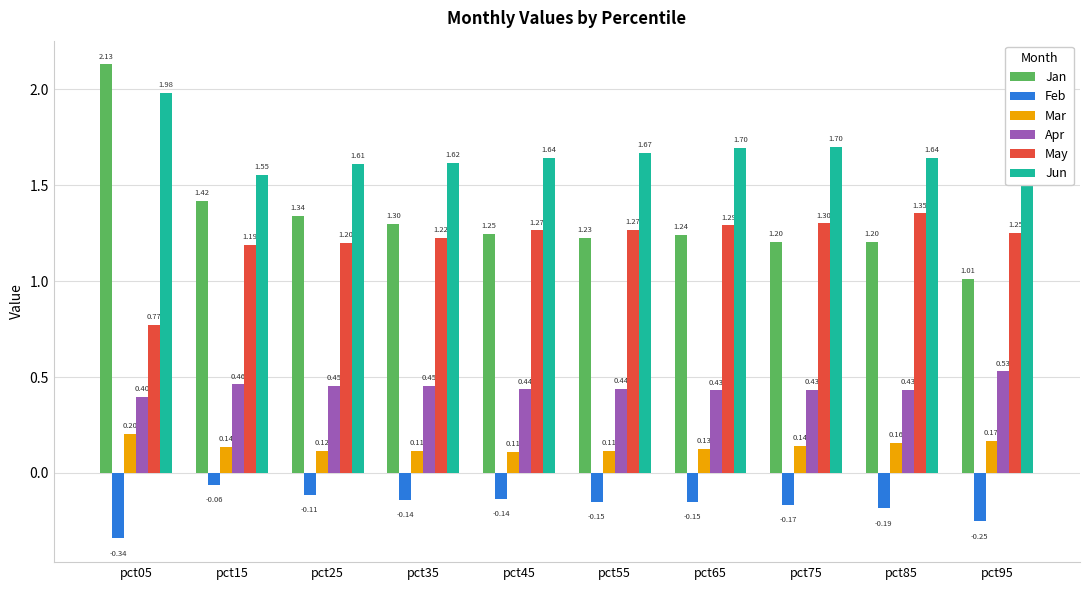

What is the sum of the Jun values at pct95 and pct35?

3.4